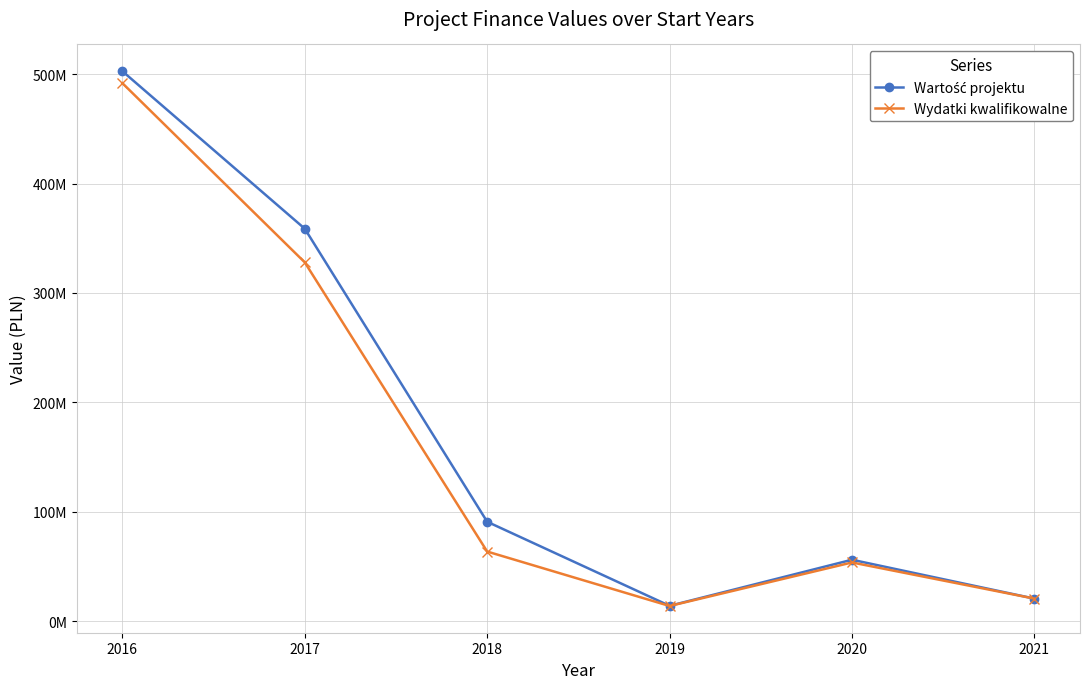

Does the chart have visible grid lines?

Yes